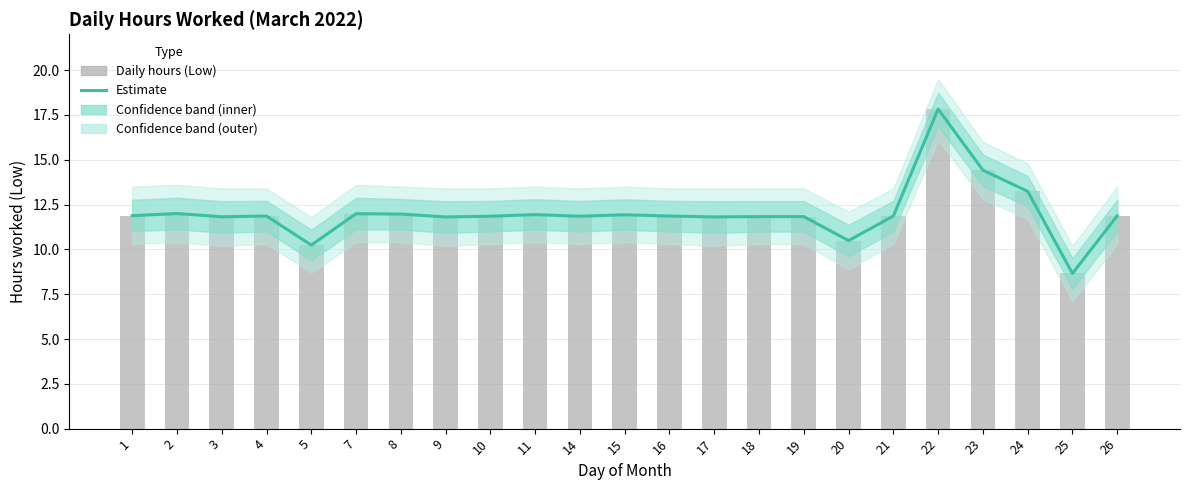

What is the value of the Estimate (hours worked) bar at the 23rd from the left?

11.9